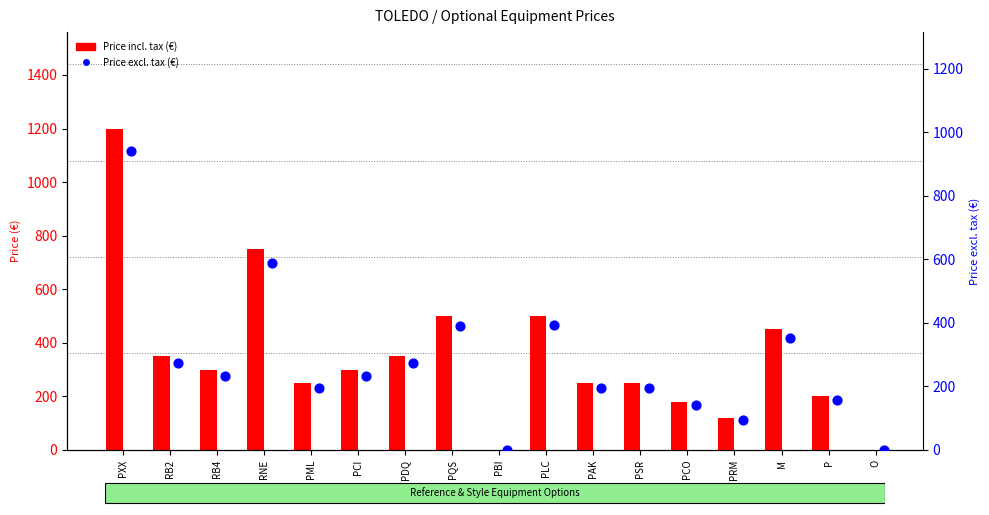

Which series has the largest Y range (max minus min)?

ΑΝΩΤΑΤΗ ΠΡΟΤΕΙΝΟΜΕΝΗ ΛΙΑΝΙΚΗ TIMH